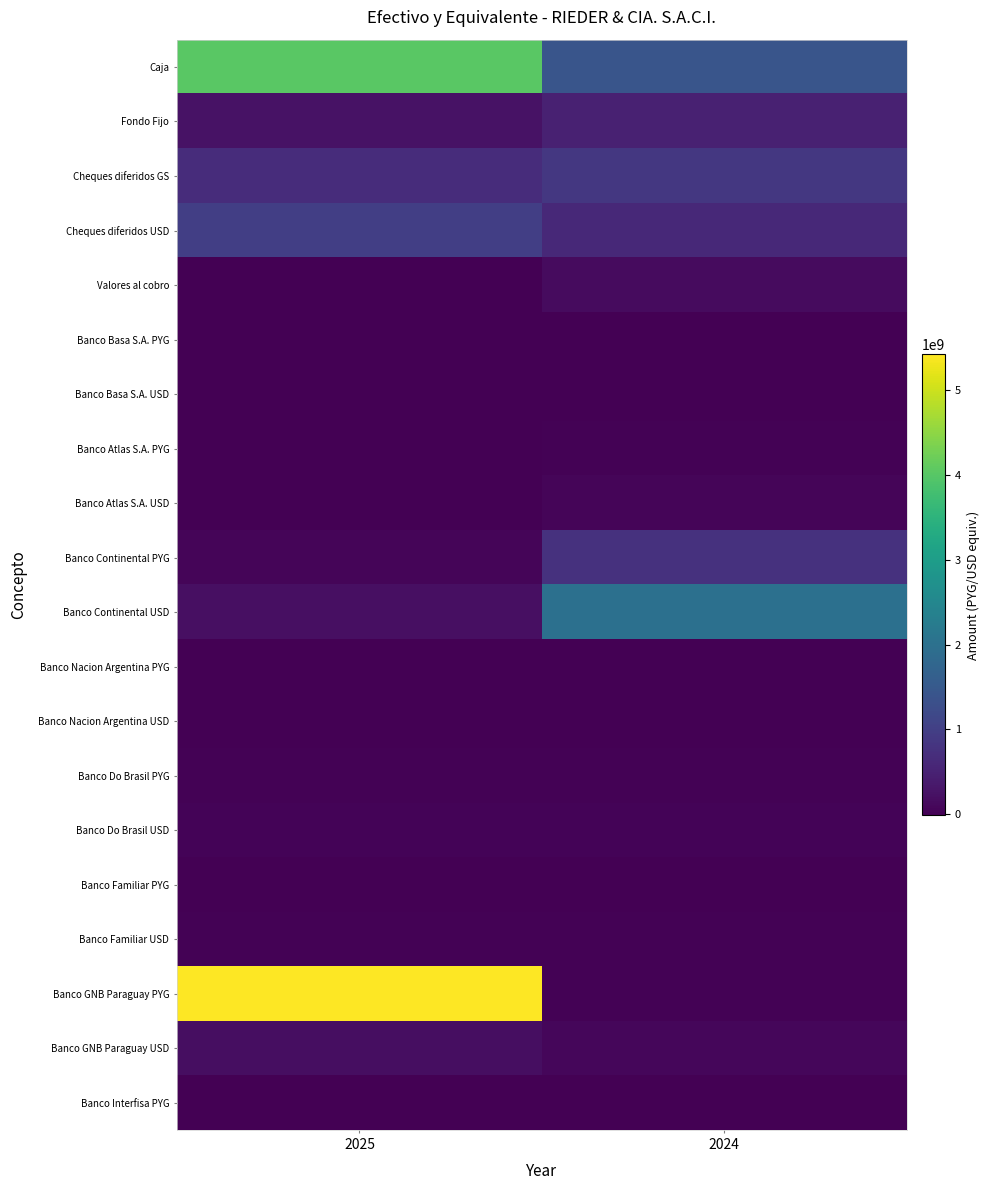

Which series has the largest range (max minus min)?

Banco GNB Paraguay PYG